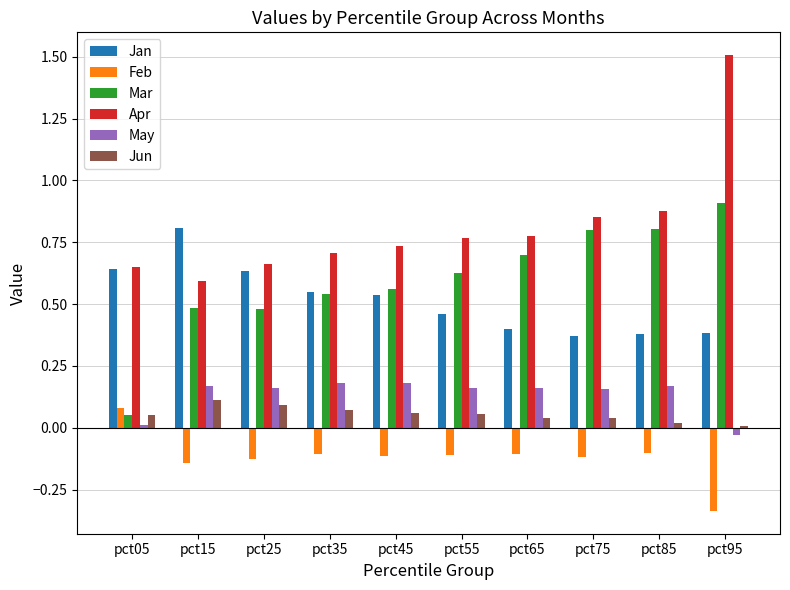

At how many categories does at least one series exceed 0?

10